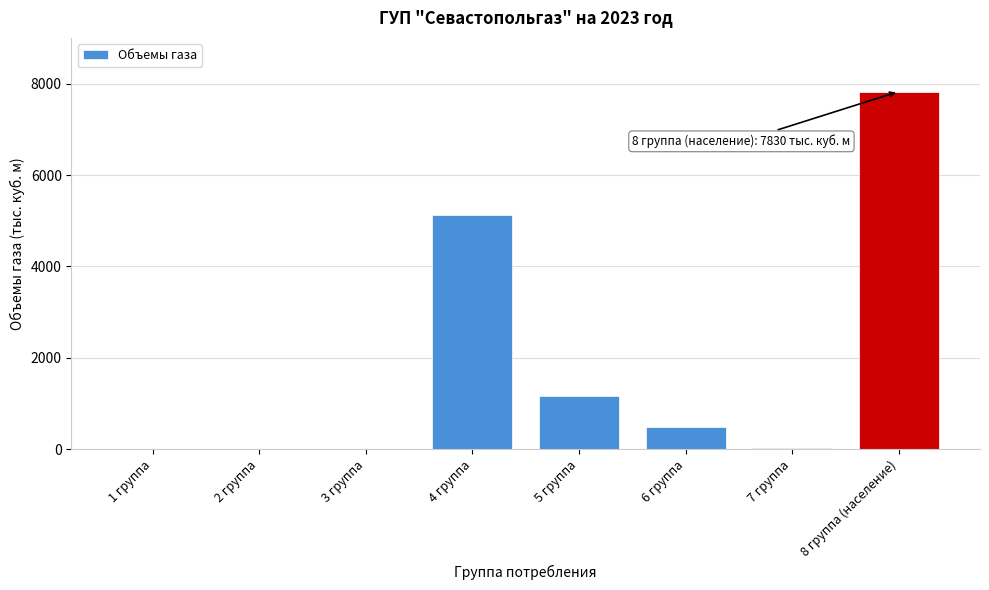

What is the sum of the values at 6 группа and 4 группа?

5608.5